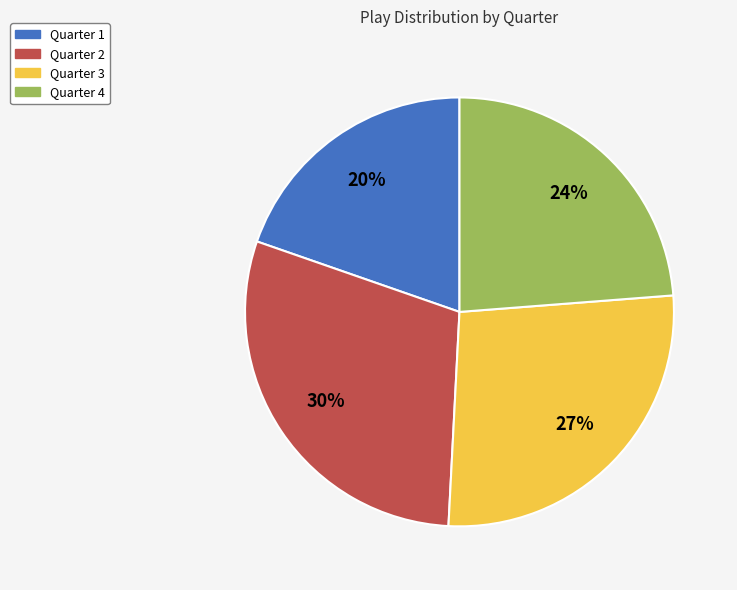

Rank the categories by value from lowest to highest.

Quarter 1, Quarter 4, Quarter 3, Quarter 2